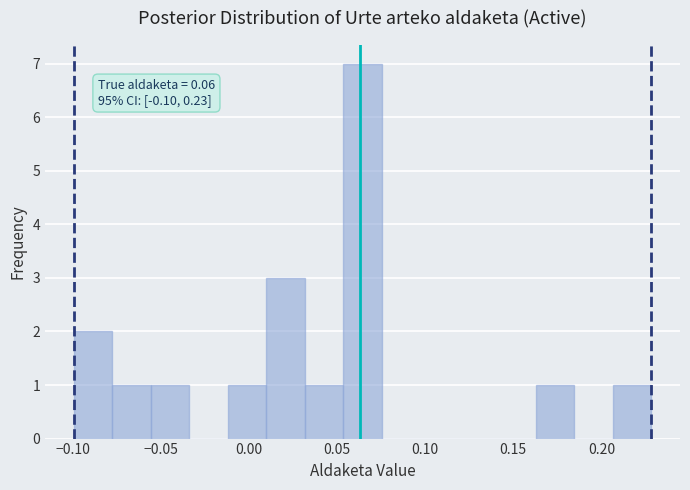

Over which range of the x-axis is the bar tallest?

0.055 to 0.075